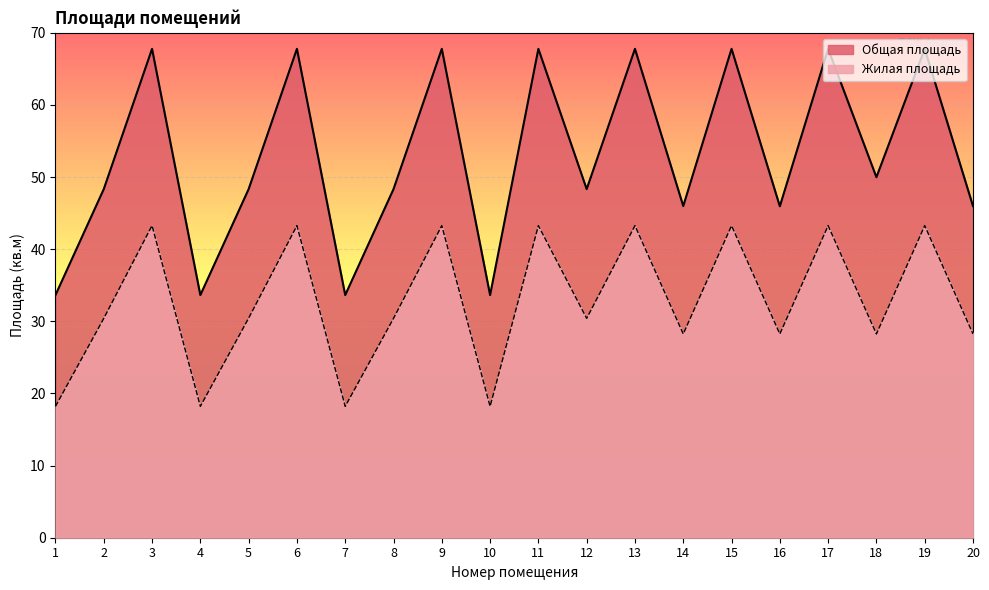

Which series has the widest spread of values?

Общая площадь